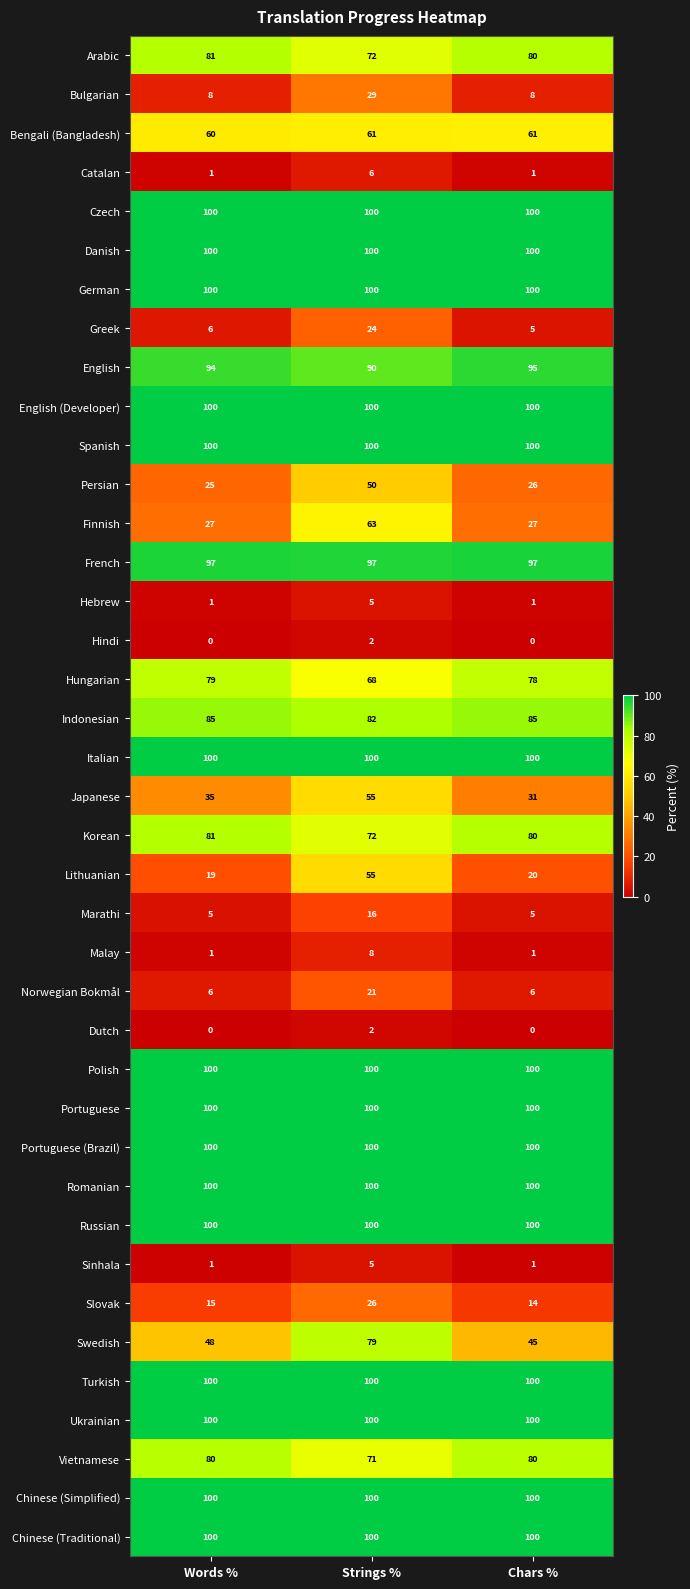

What is the sum of all Hungarian values?

225